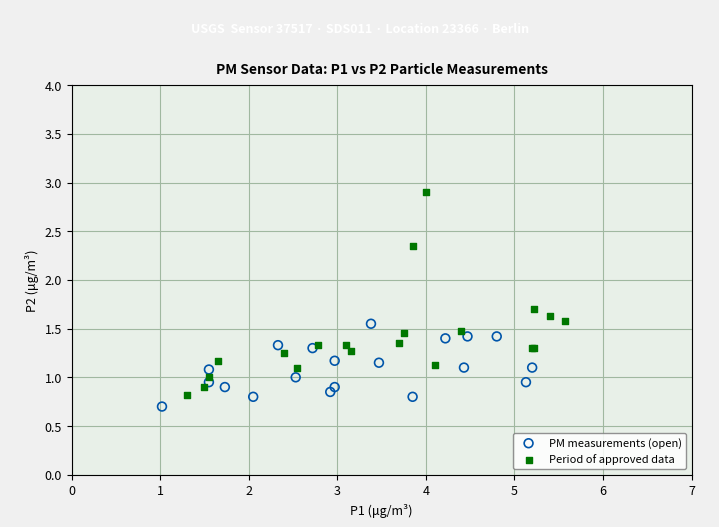

Which series reaches the maximum Y coordinate?

Period of approved data